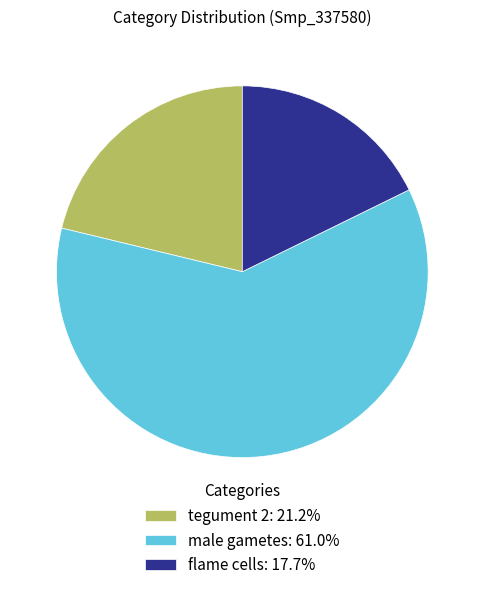

Combined, do flame cells and tegument 2 account for over 50%?

No